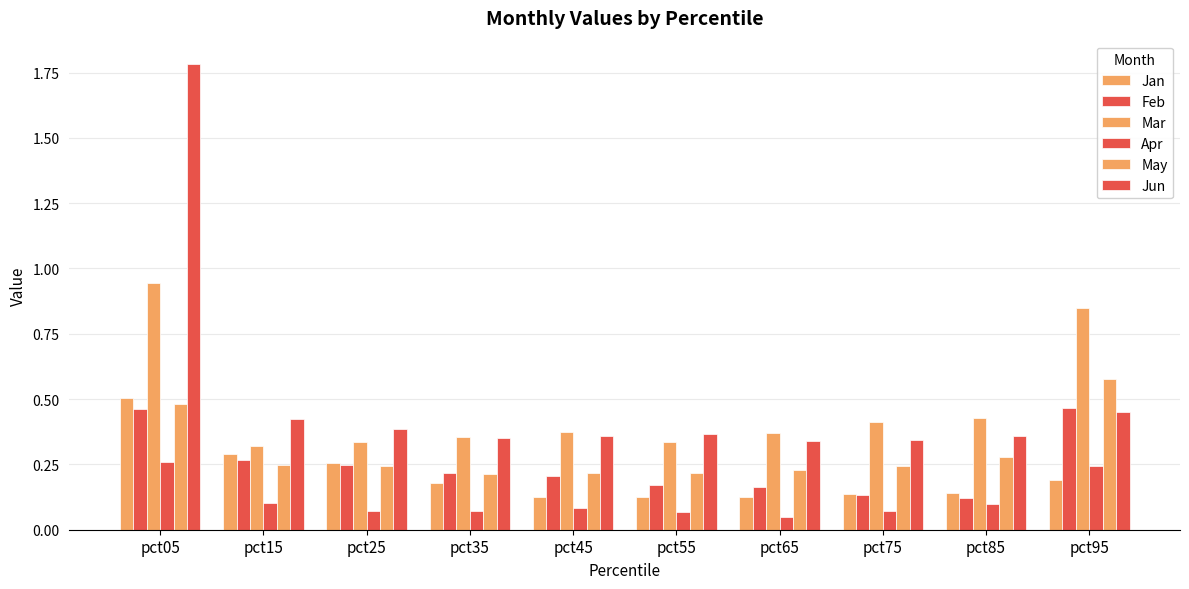

Reading right to left, what are all the values shown in this chart?

Jan: pct95=0.2	pct85=0.1	pct75=0.1	pct65=0.1	pct55=0.1	pct45=0.1	pct35=0.2	pct25=0.3	pct15=0.3	pct05=0.5
Feb: pct95=0.5	pct85=0.1	pct75=0.1	pct65=0.2	pct55=0.2	pct45=0.2	pct35=0.2	pct25=0.2	pct15=0.3	pct05=0.5
Mar: pct95=0.8	pct85=0.4	pct75=0.4	pct65=0.4	pct55=0.3	pct45=0.4	pct35=0.4	pct25=0.3	pct15=0.3	pct05=0.9
Apr: pct95=0.2	pct85=0.1	pct75=0.1	pct65=0.1	pct55=0.1	pct45=0.1	pct35=0.1	pct25=0.1	pct15=0.1	pct05=0.3
May: pct95=0.6	pct85=0.3	pct75=0.2	pct65=0.2	pct55=0.2	pct45=0.2	pct35=0.2	pct25=0.2	pct15=0.2	pct05=0.5
Jun: pct95=0.5	pct85=0.4	pct75=0.3	pct65=0.3	pct55=0.4	pct45=0.4	pct35=0.4	pct25=0.4	pct15=0.4	pct05=1.8